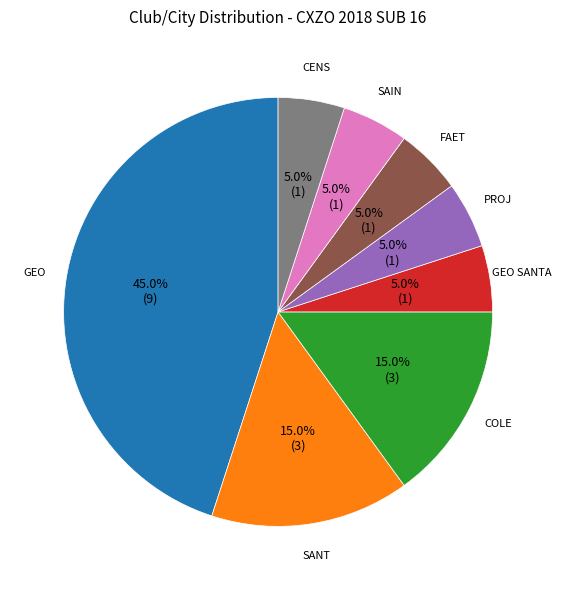

What is the largest slice in the pie chart?

GEO